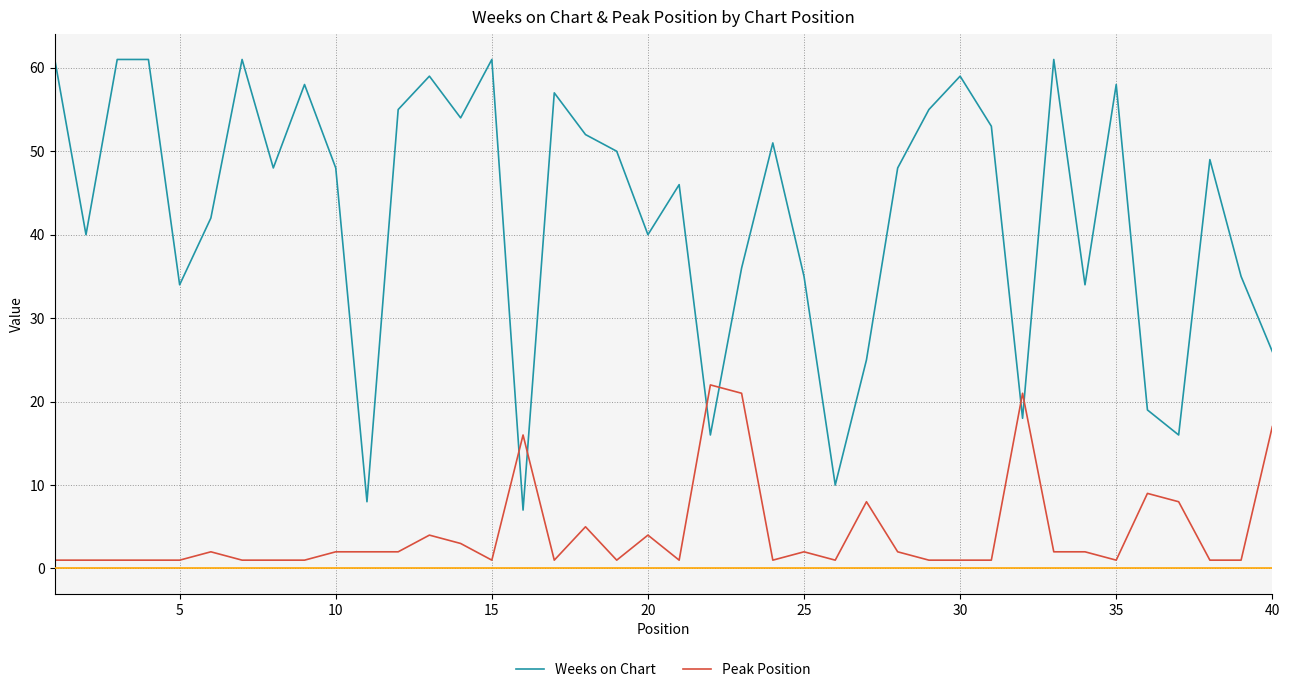

Rank the series by their average value, from lowest to highest.

Peak Position, Weeks on Chart